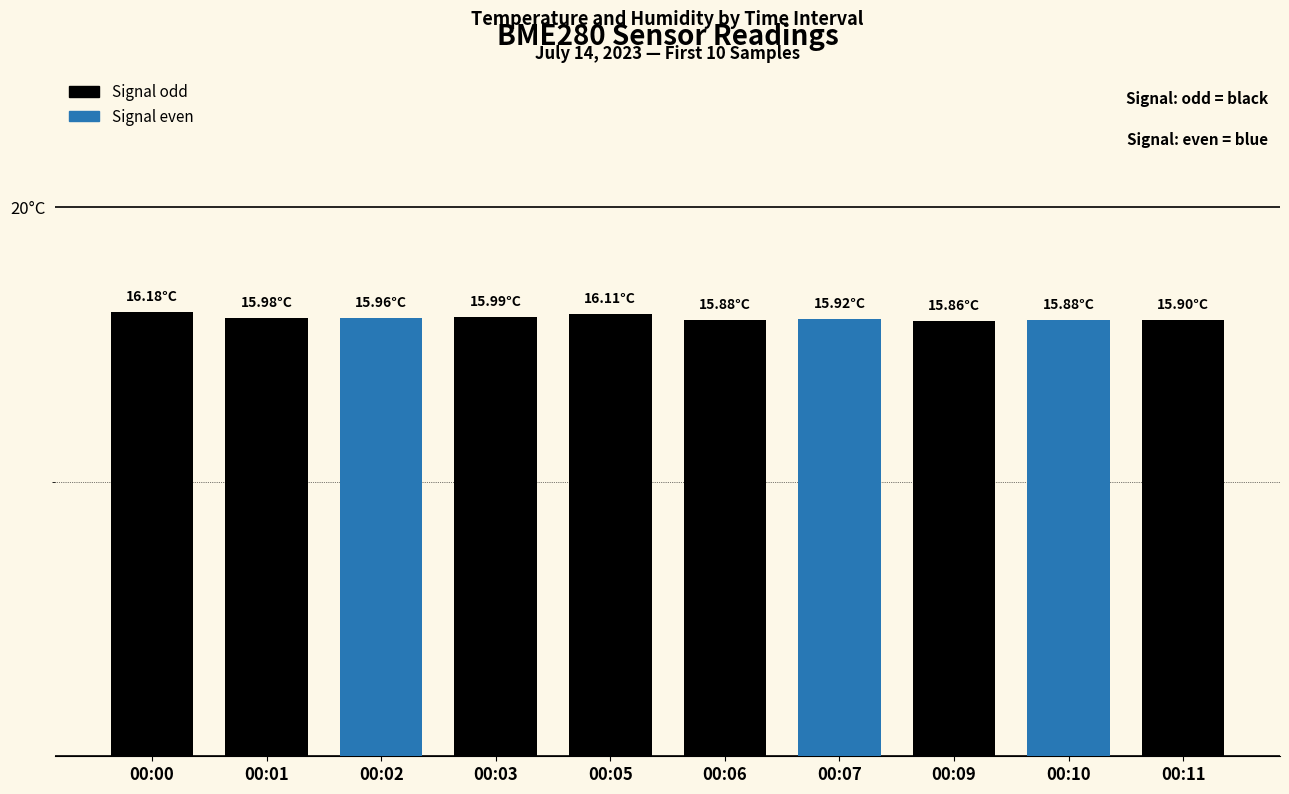

Reading left to right, list all the values displayed in this chart.

16.2	16.0	16.0	16.0	16.1	15.9	15.9	15.9	15.9	15.9